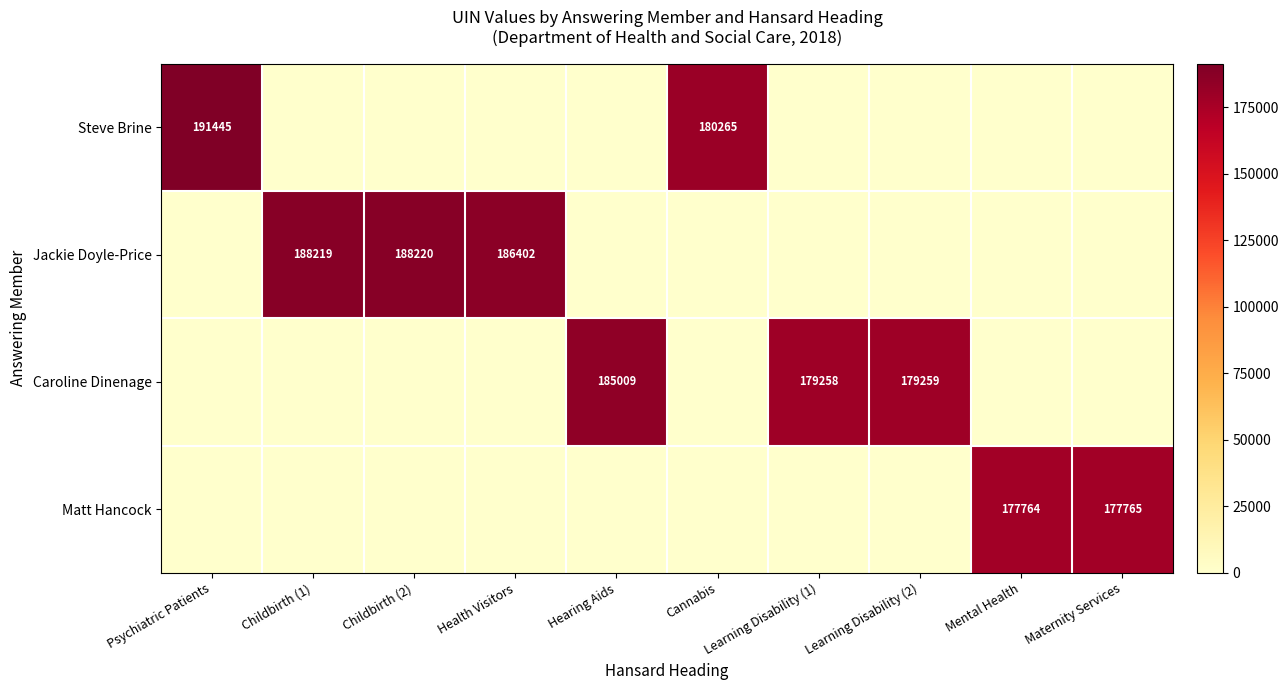

The Caroline Dinenage series shows 261433 at Learning Disability (2). True or false?

False